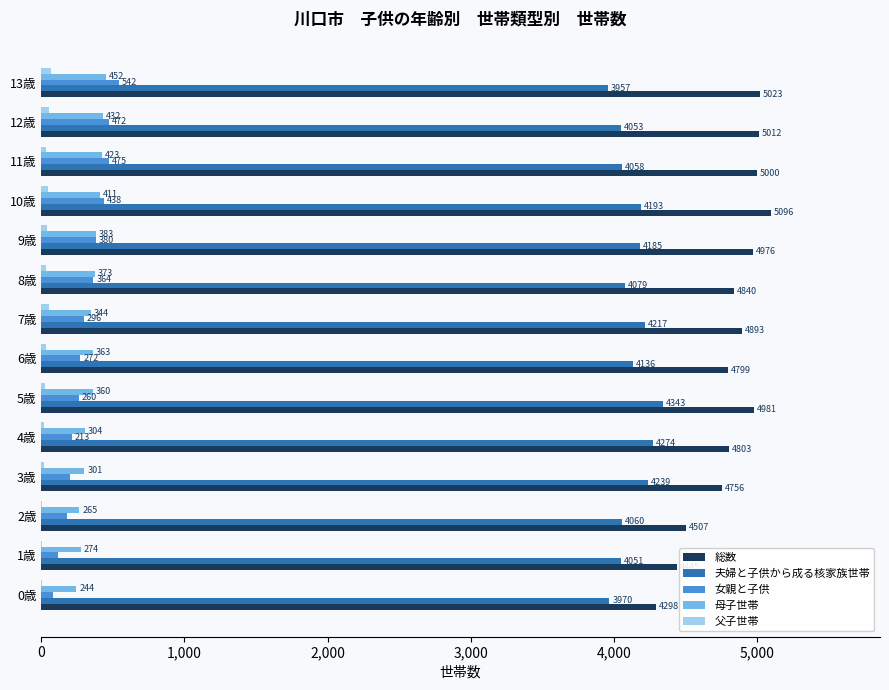

Which category has the highest value in the 女親と子供 series?

13歳